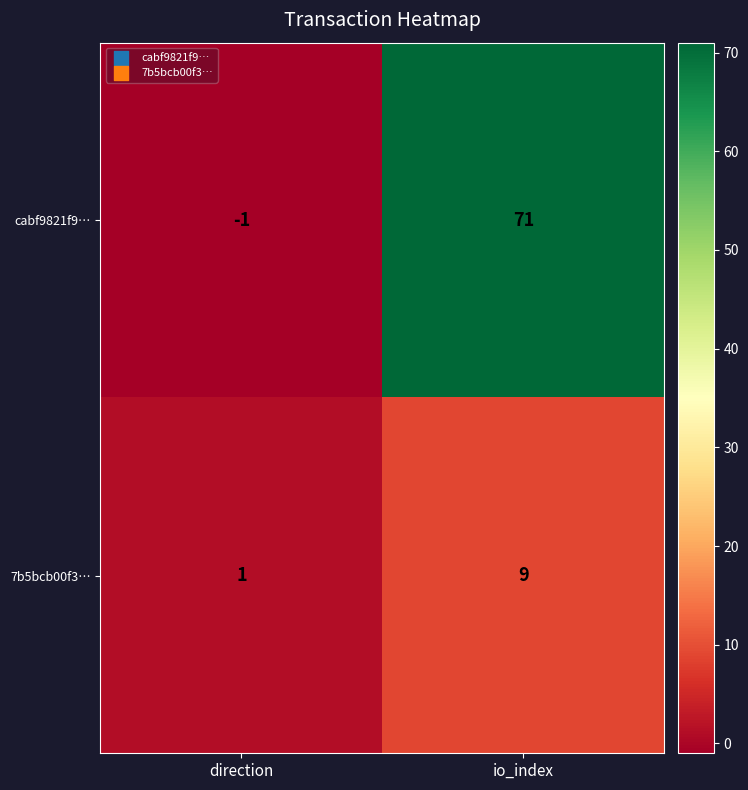

Reading left to right, extract all data points from this chart.

cabf9821f9…: -1	71
7b5bcb00f3…: 1	9